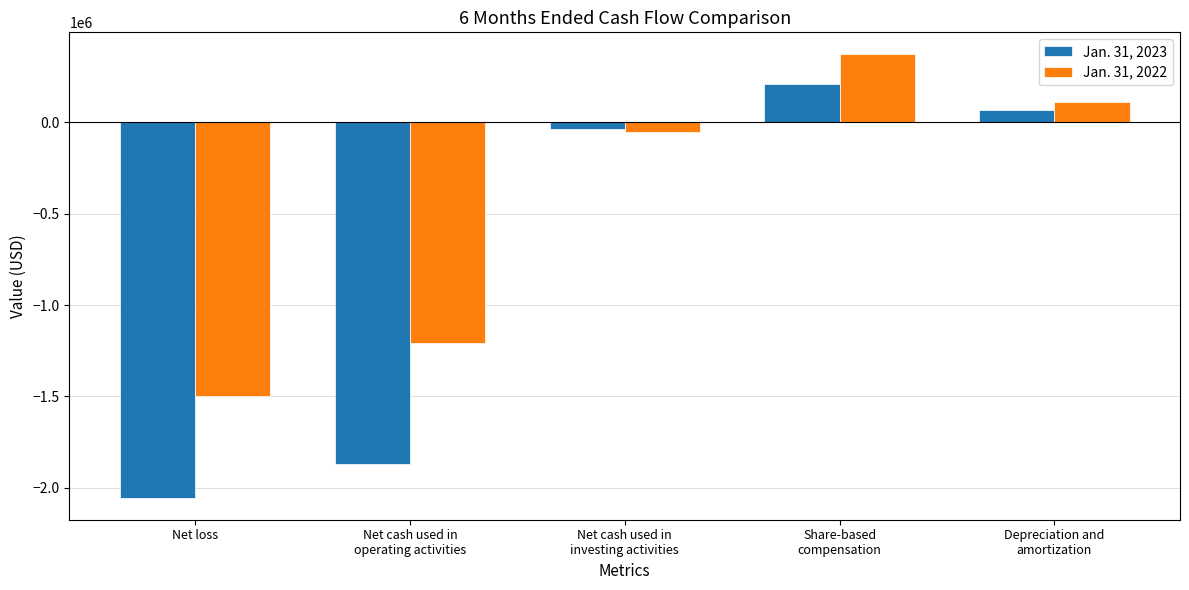

Is it true that Jan. 31, 2023 equals -1088935 at Net loss?

False